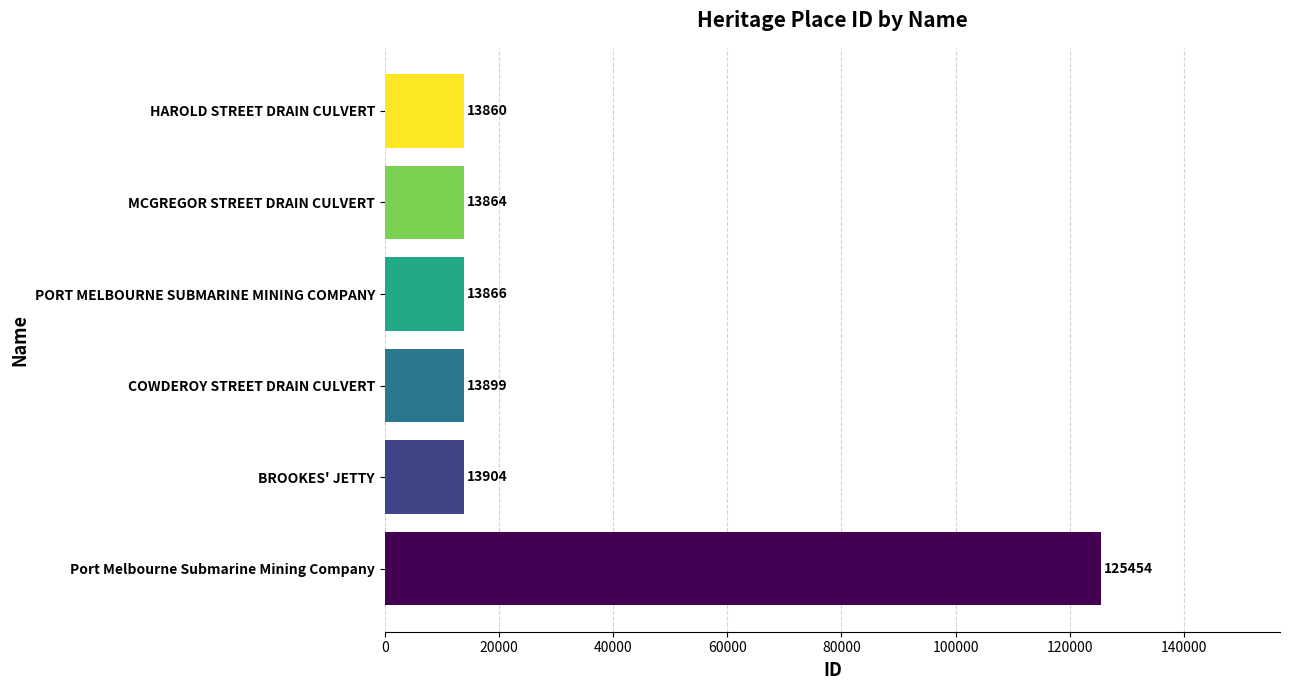

How many bars are there in total?

6